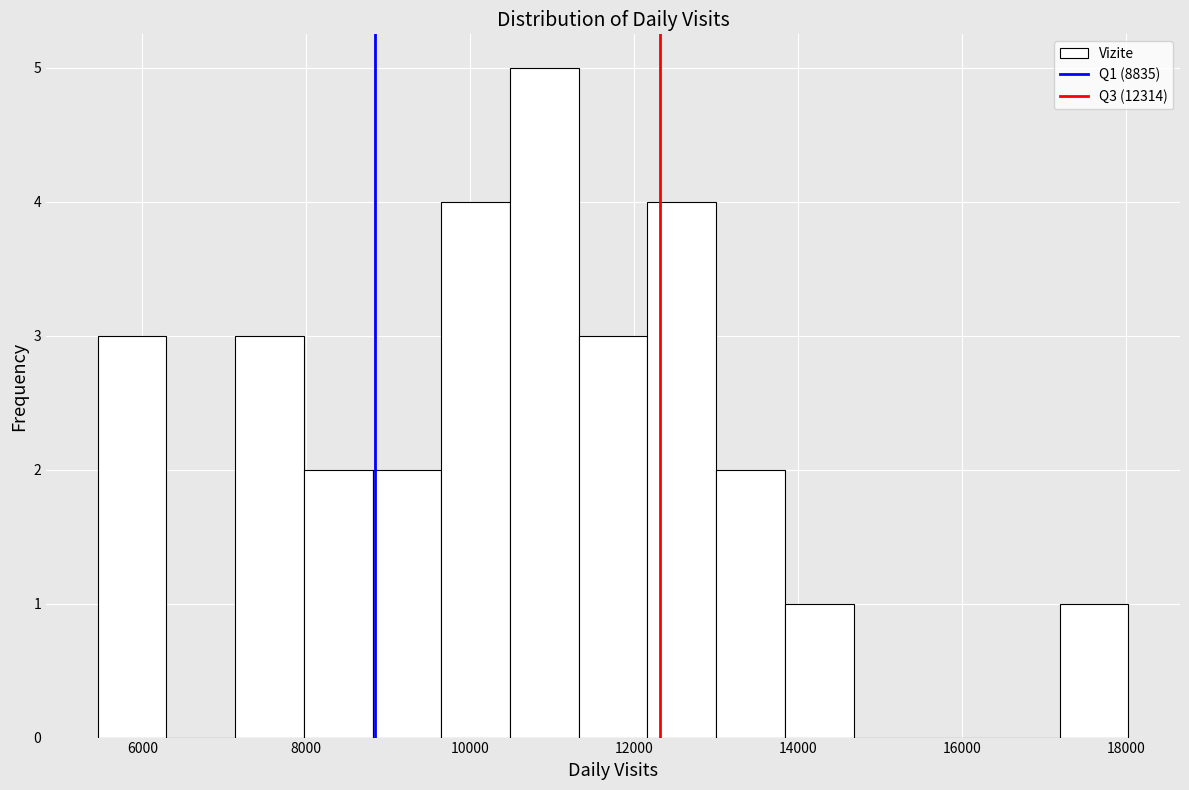

Reading left to right, list every bar in this chart as the range it spans on the x-axis followed by its height. Neither the bar edges nor the heights are printed on the chart, so give them approximately, as read against the axes.

5400 to 6200: 3
6200 to 7200: 0
7200 to 8000: 3
8000 to 8800: 2
8800 to 9600: 2
9600 to 10400: 4
10400 to 11400: 5
11400 to 12200: 3
12200 to 13000: 4
13000 to 13800: 2
13800 to 14600: 1
14600 to 15600: 0
15600 to 16400: 0
16400 to 17200: 0
17200 to 18000: 1